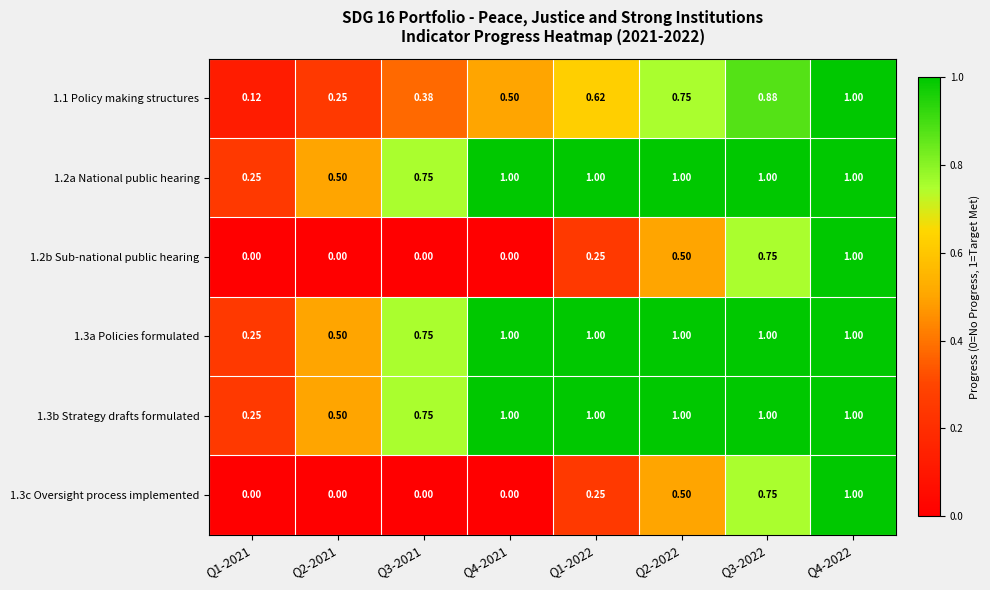

Count the number of data series in this chart.

6